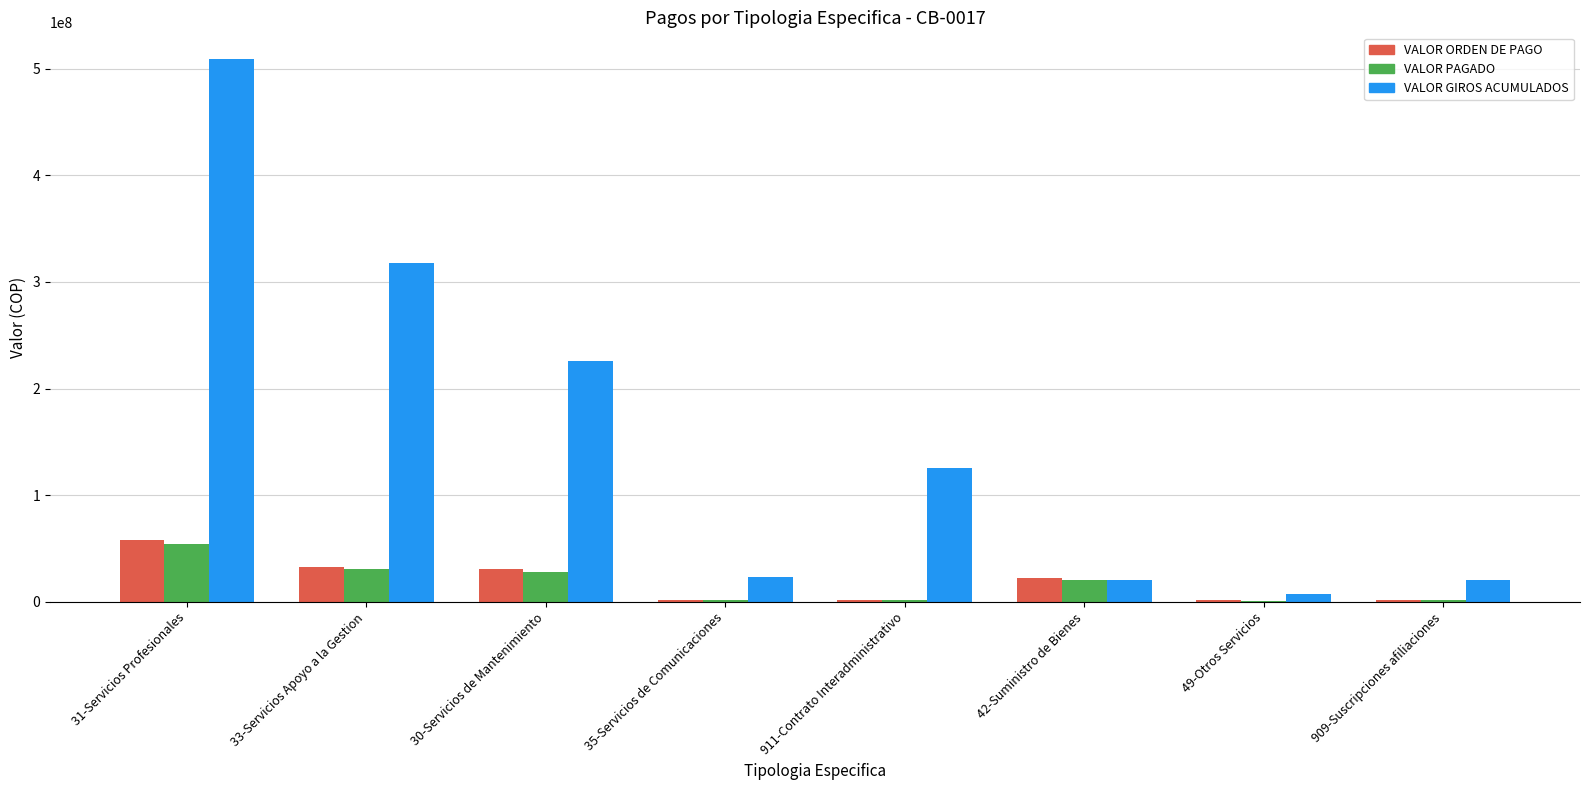

What are all the series names shown in the legend?

VALOR ORDEN DE PAGO, VALOR PAGADO, VALOR GIROS ACUMULADOS